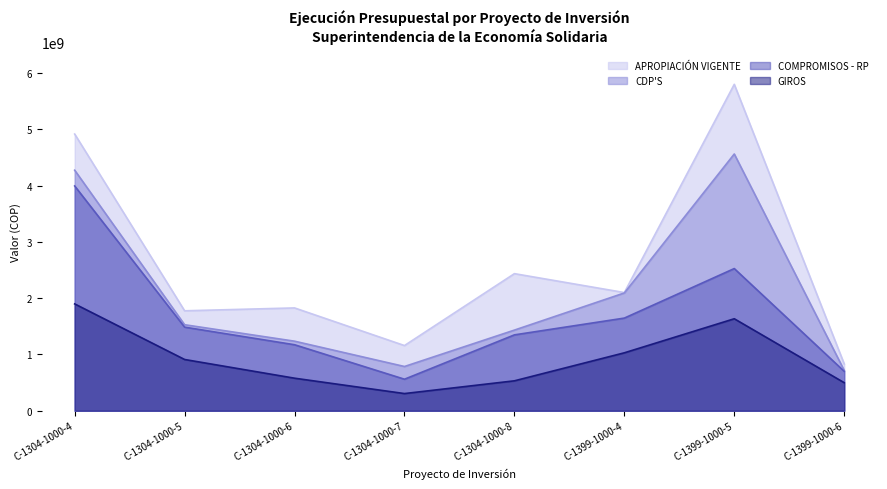

Between C-1399-1000-5 and C-1399-1000-6, which is larger?

C-1399-1000-5